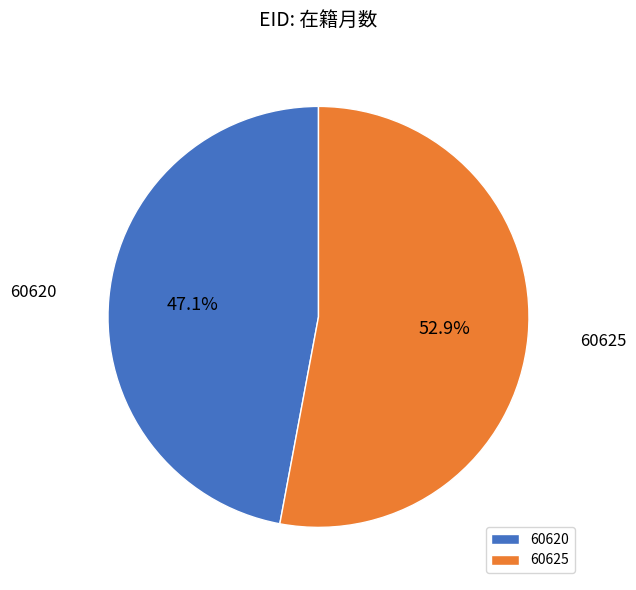

Which slice is the smallest?

60620